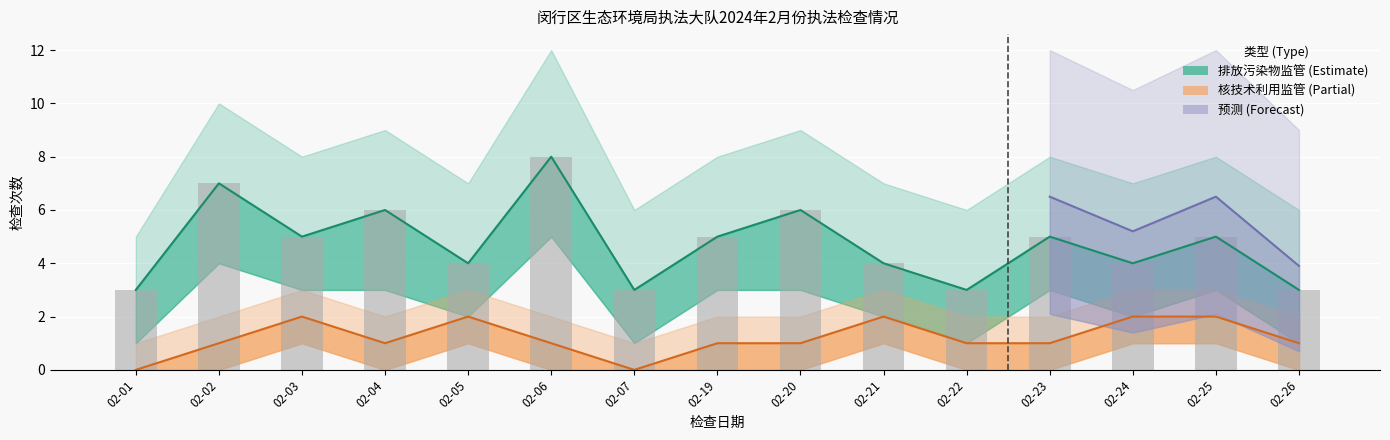

What is the difference between the 核技术监管 values at 02-01 and 02-20?

1